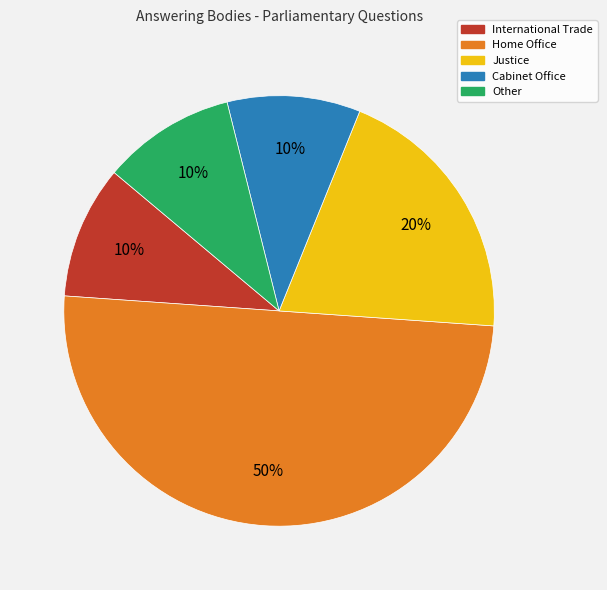

Approximately how many times larger is the value at Justice compared to Other?

2.0